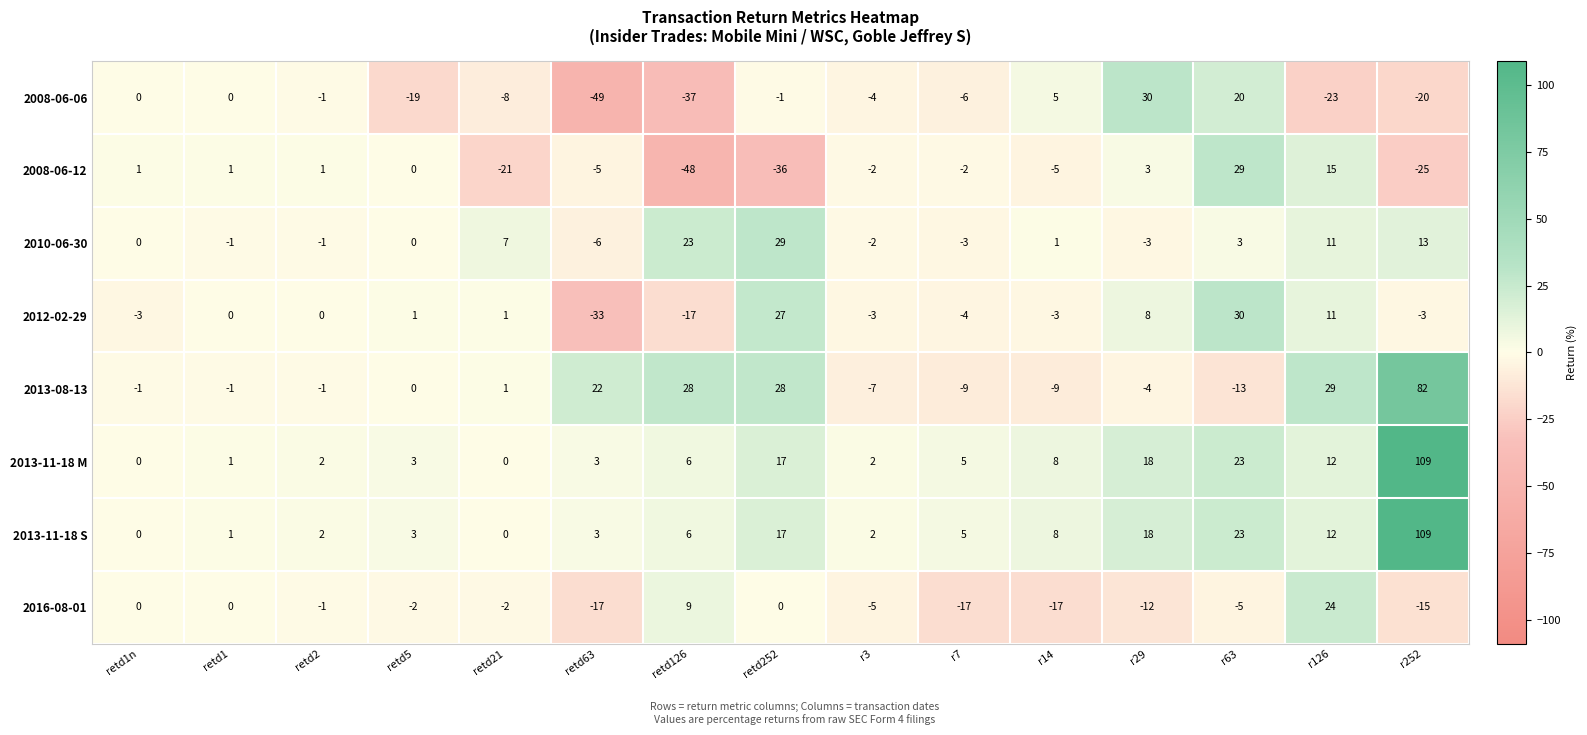

Between r14 and r126, which series saw the biggest shift?

2016-08-01